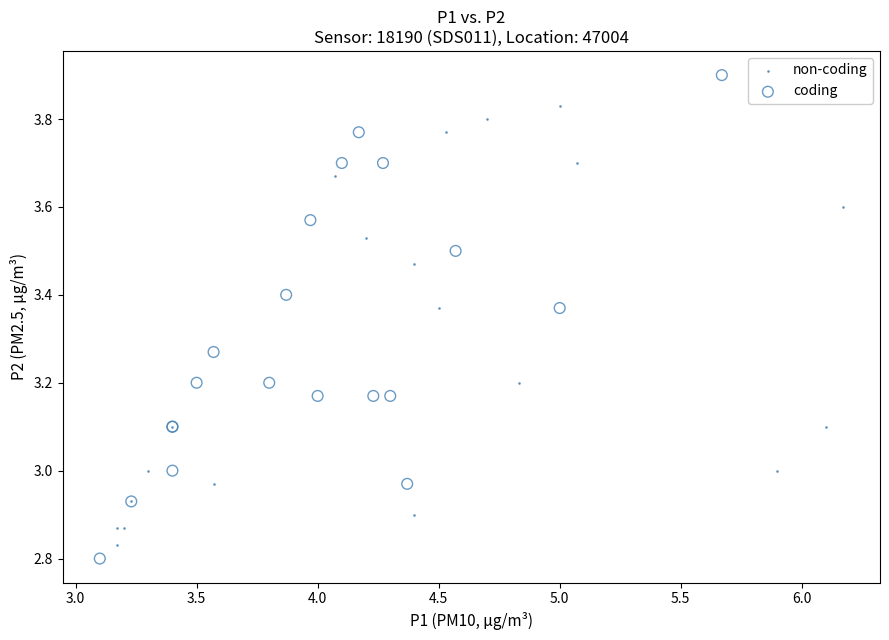

Which series reaches the maximum Y coordinate?

coding